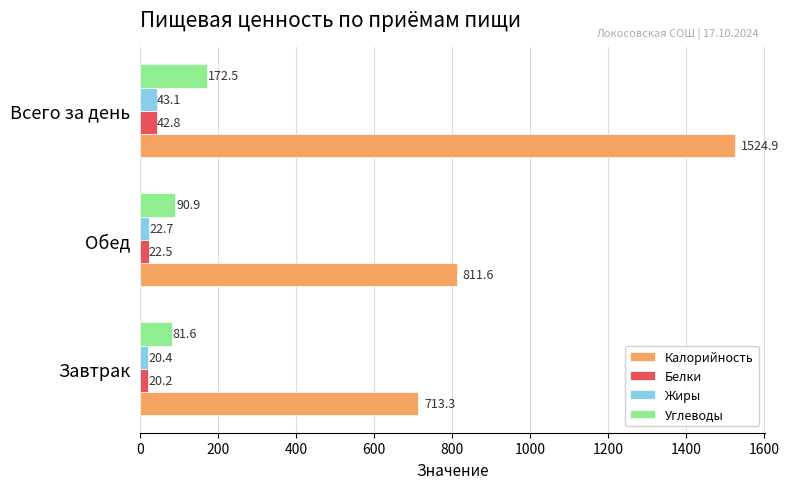

At which category is the sum across all series the highest?

Всего за день